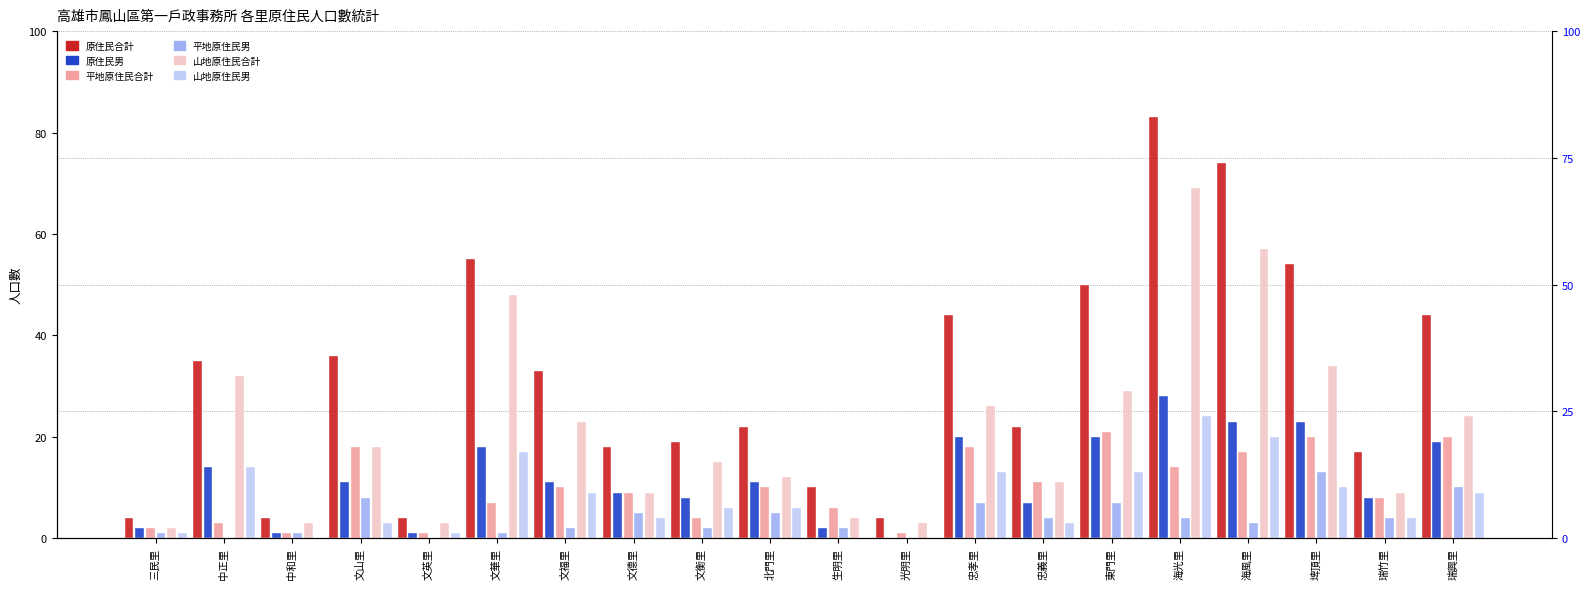

Count the number of categories in the chart.

20